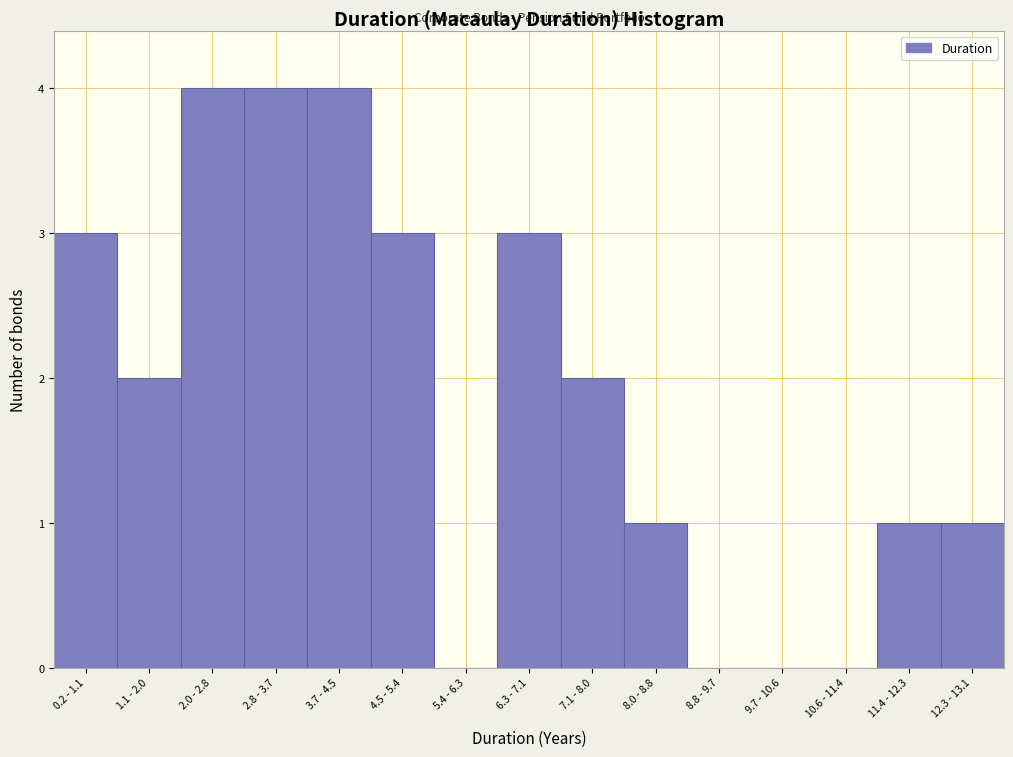

Reading left to right, transcribe all the data shown in this chart.

0.2 - 1.1=3	1.1 - 2.0=2	2.0 - 2.8=4	2.8 - 3.7=4	3.7 - 4.5=4	4.5 - 5.4=3	5.4 - 6.3=0	6.3 - 7.1=3	7.1 - 8.0=2	8.0 - 8.8=1	8.8 - 9.7=0	9.7 - 10.6=0	10.6 - 11.4=0	11.4 - 12.3=1	12.3 - 13.1=1